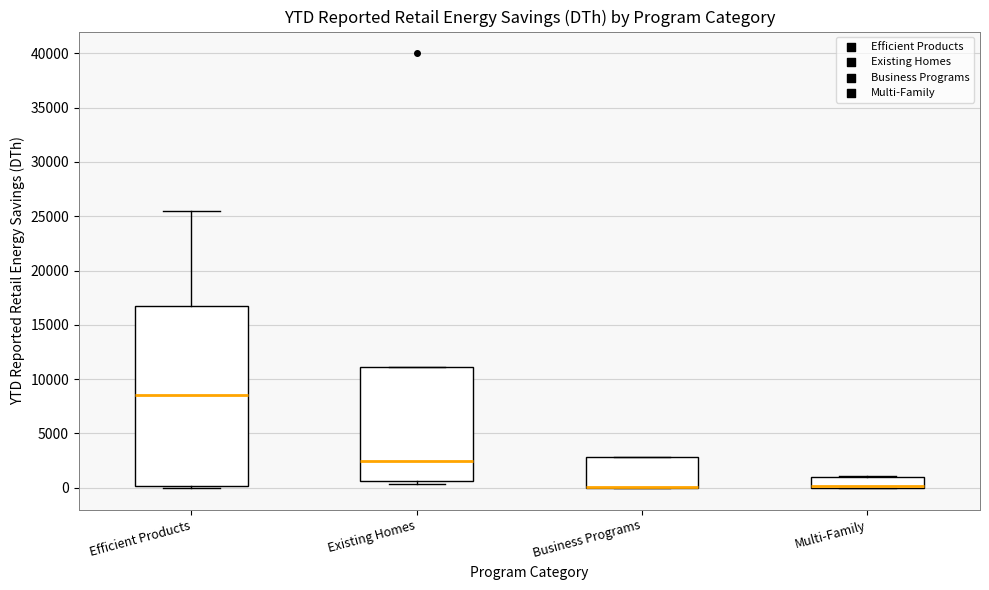

Reading left to right, transcribe this box plot: for each box, give where its median line is, the range the box spans, and where its two whiskers end, as read against the y-axis. The values are not printed on the chart, so give them approximately, as read against the axis.

Efficient Products: median 8500, box 0 to 16500, whiskers 0 (just below the box's lower edge) to 25500
Existing Homes: median 2500, box 500 to 11000, whiskers 500 (just below the box's lower edge) to 11000
Business Programs: median 0 (drawn on the box's lower edge), box 0 to 3000, whiskers 0 to 3000
Multi-Family: median 0 (drawn on the box's lower edge), box 0 to 1000, whiskers 0 to 1000